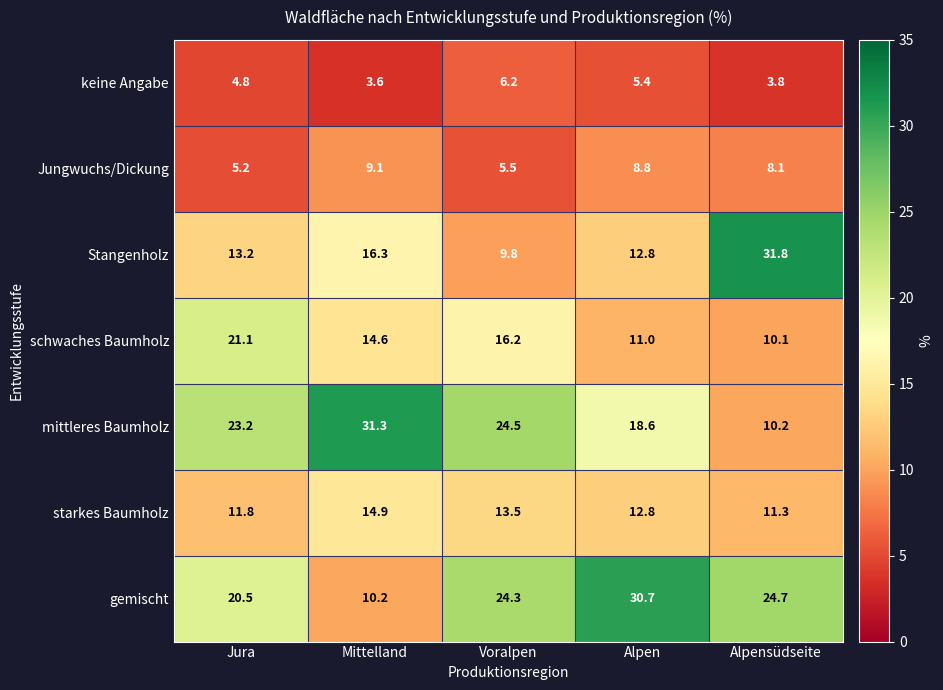

What is the smallest value displayed?

3.6